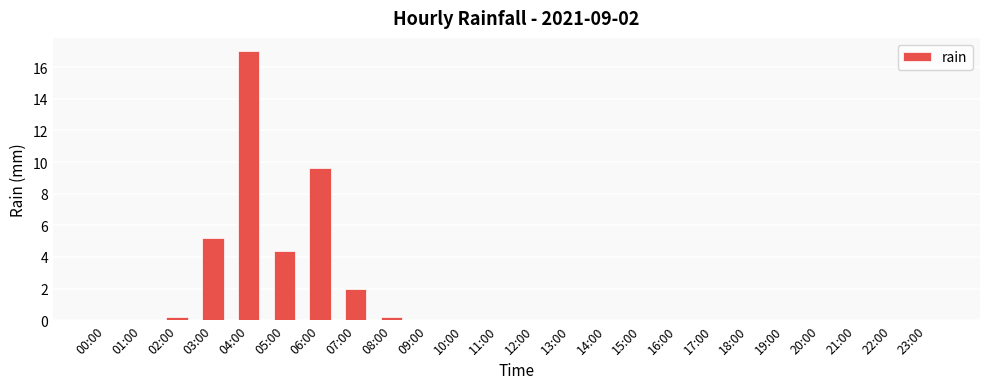

What is the change in value from 05:00 to 12:00?

-4.4